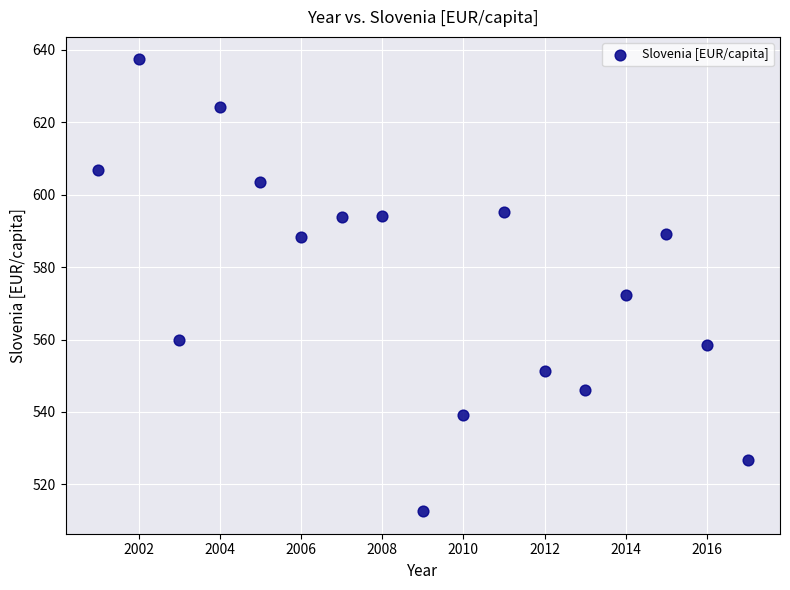

What Y value in the scatter plot is closest to 574?

572.2